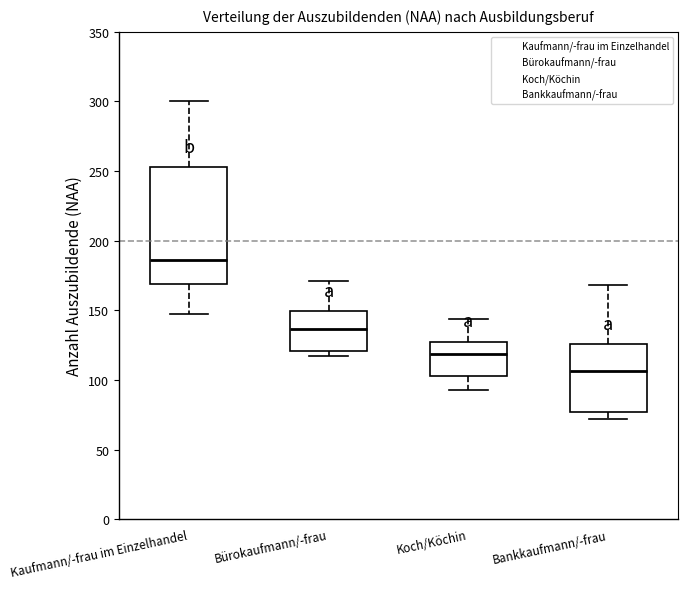

Which box's median line is the highest?

Kaufmann/-frau im Einzelhandel